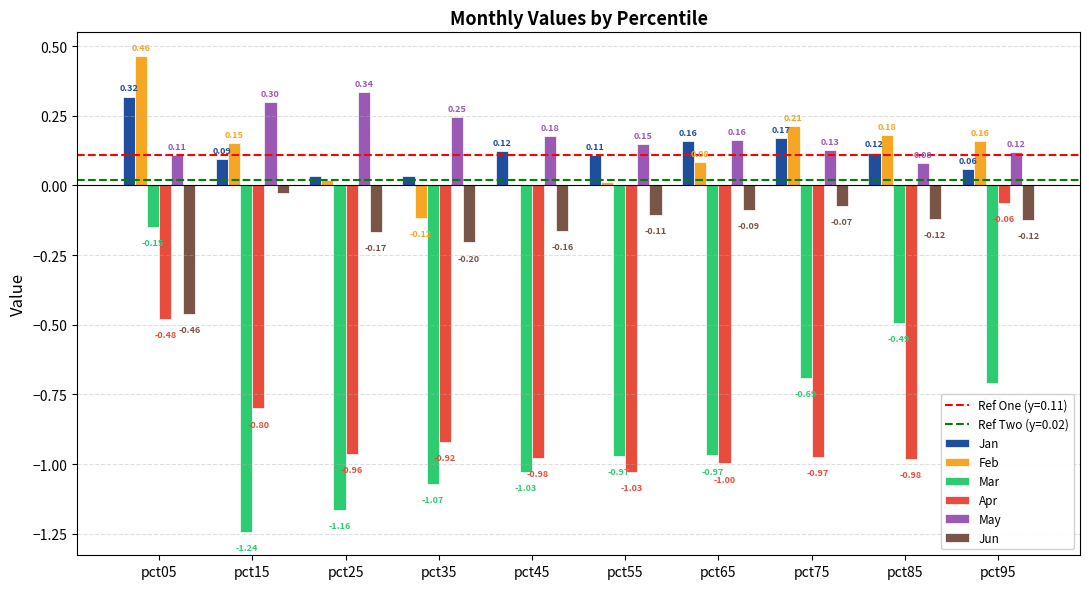

How many groups of bars are there?

10